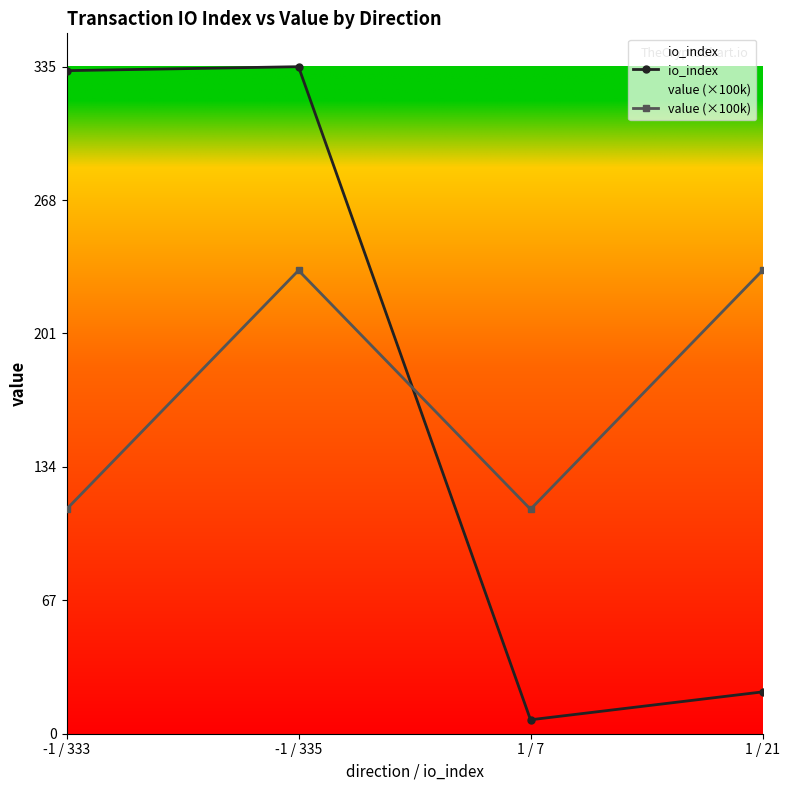

What is the label of the 2nd point from the left?

-1 / 335